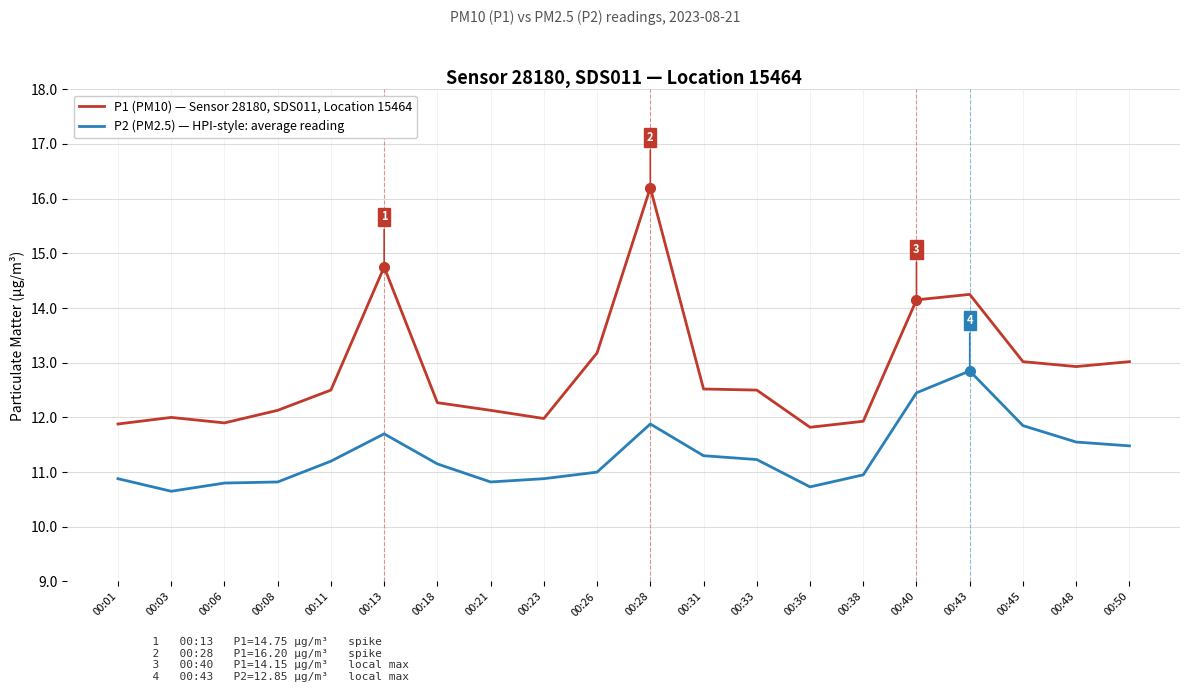

Is it true that P2 (PM2.5) — HPI-style: average reading equals 10.8 at 00:08?

True